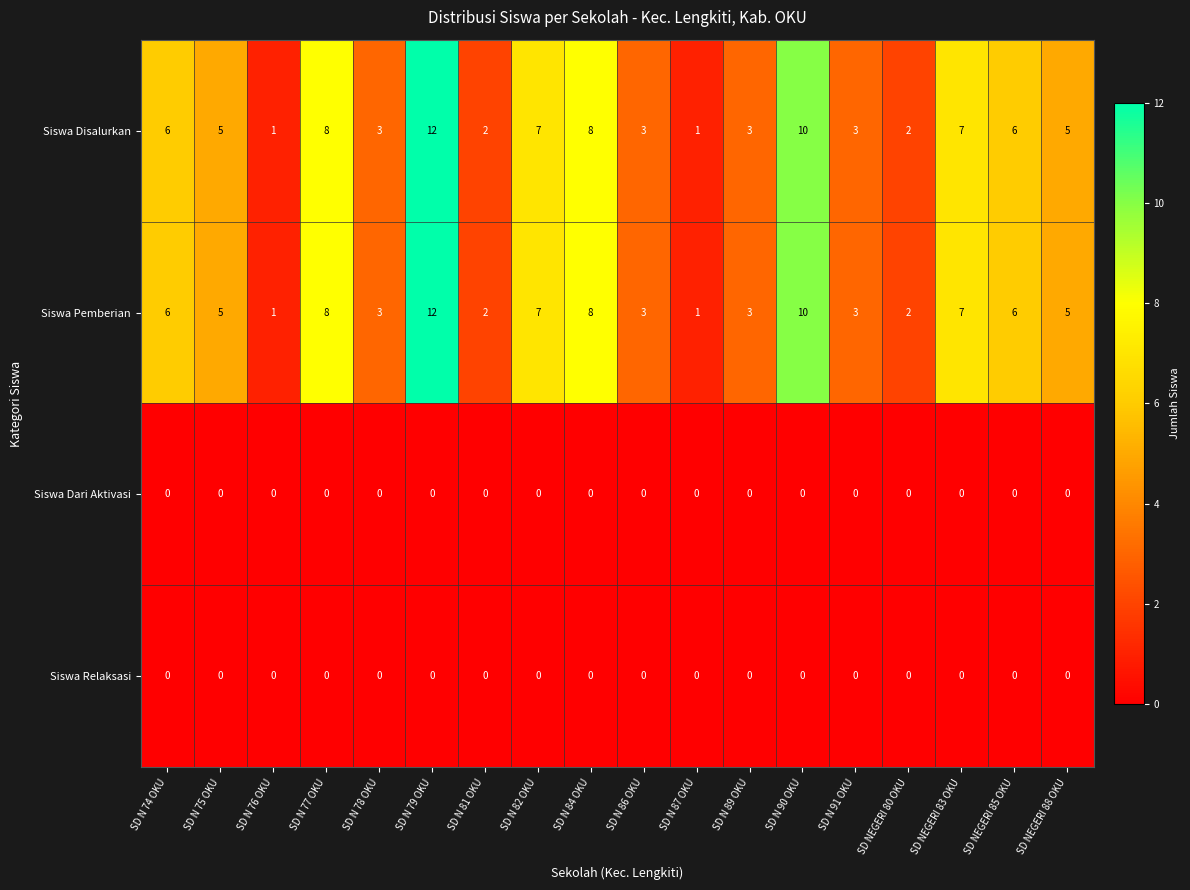

At which category is the sum across all series the highest?

SD N 79 OKU